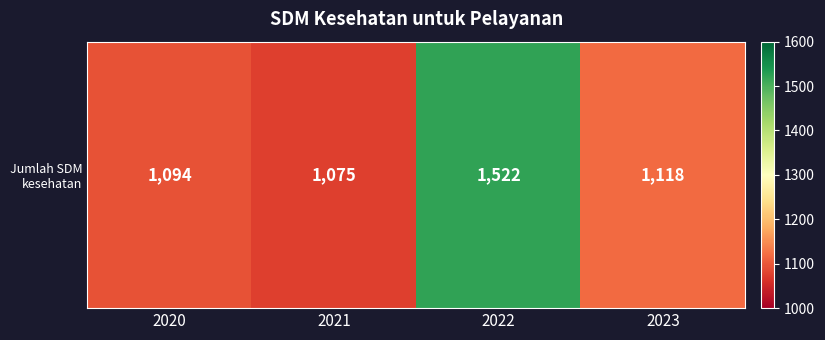

What is the average value?

1202